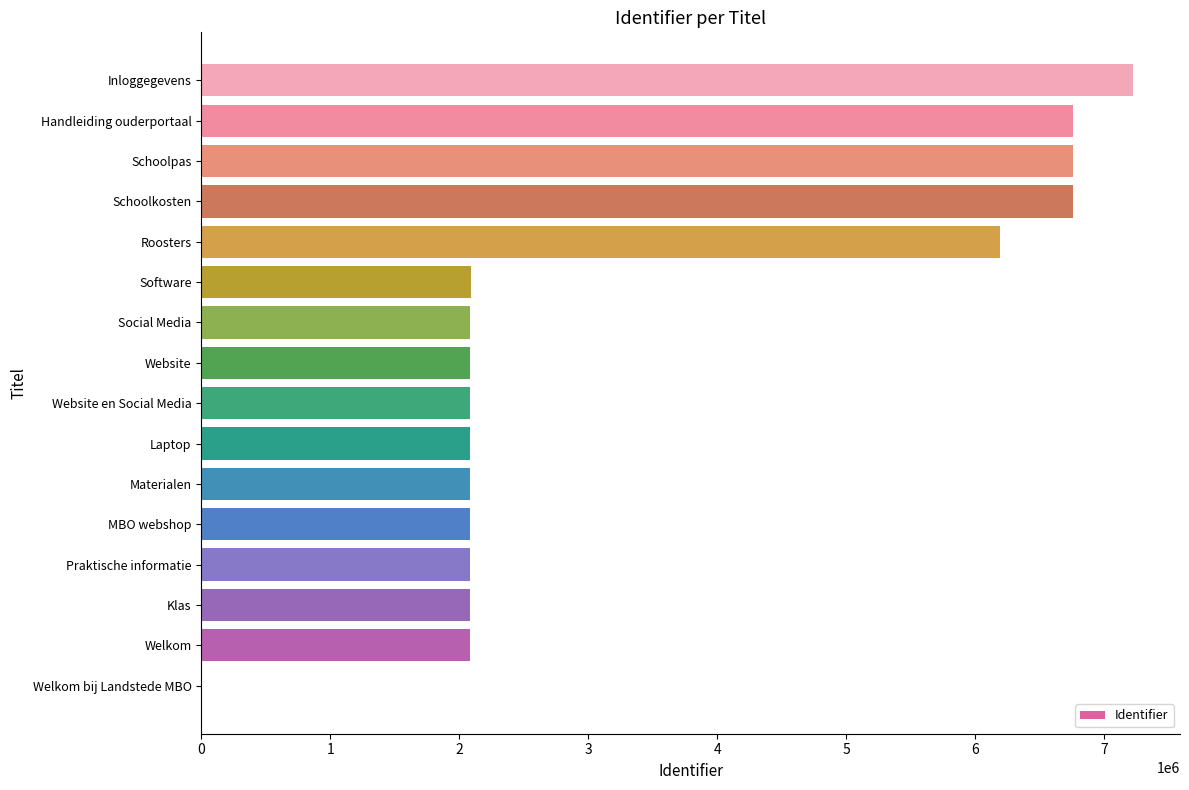

Which label corresponds to the largest value in the chart?

Inloggegevens